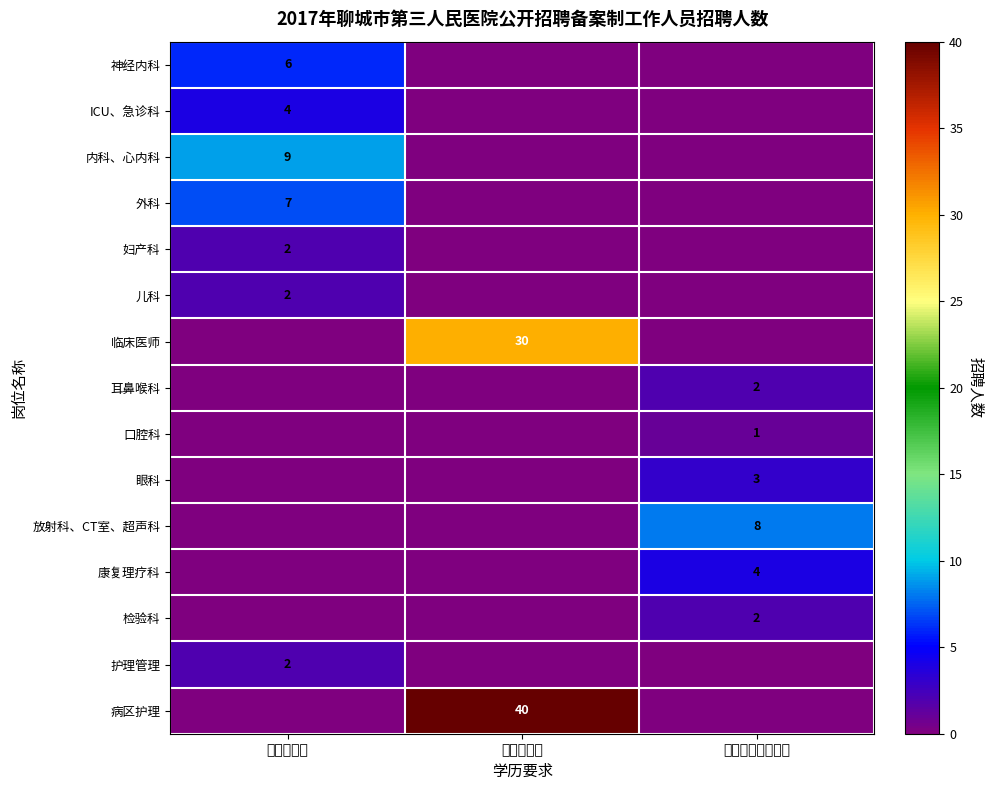

Is the value of 耳鼻喉科 at 全日制本科及以上 greater than the value of ICU、急诊科 at 硕士研究生?

No